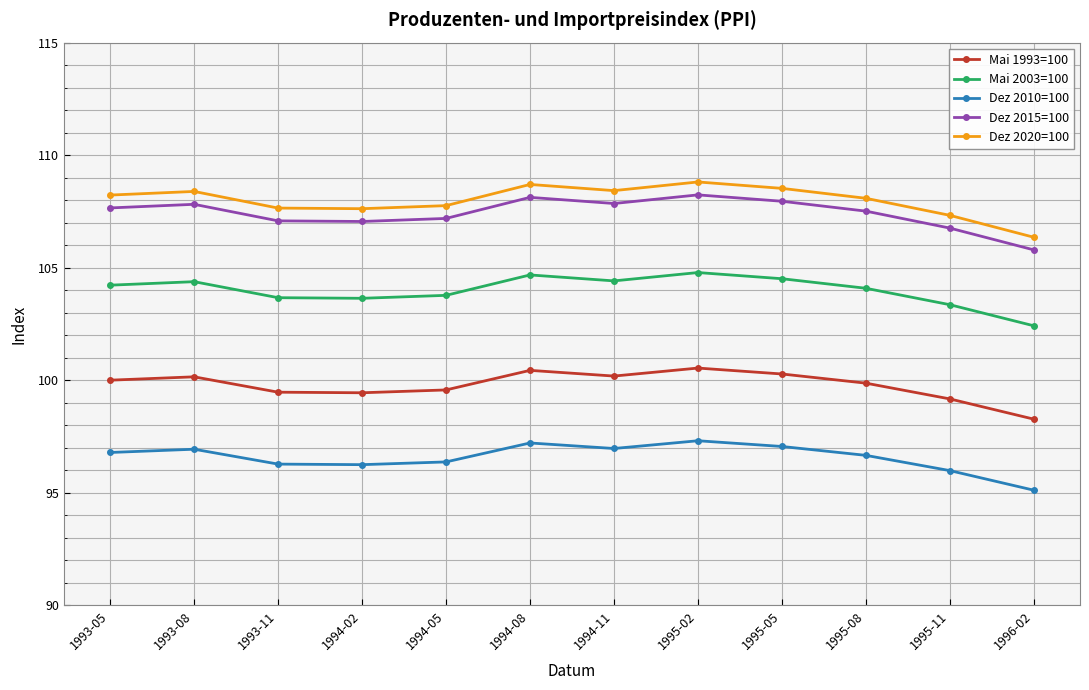

Is the value of Dez 2010=100 at 1995-02 greater than the value of Mai 2003=100 at 1994-08?

No